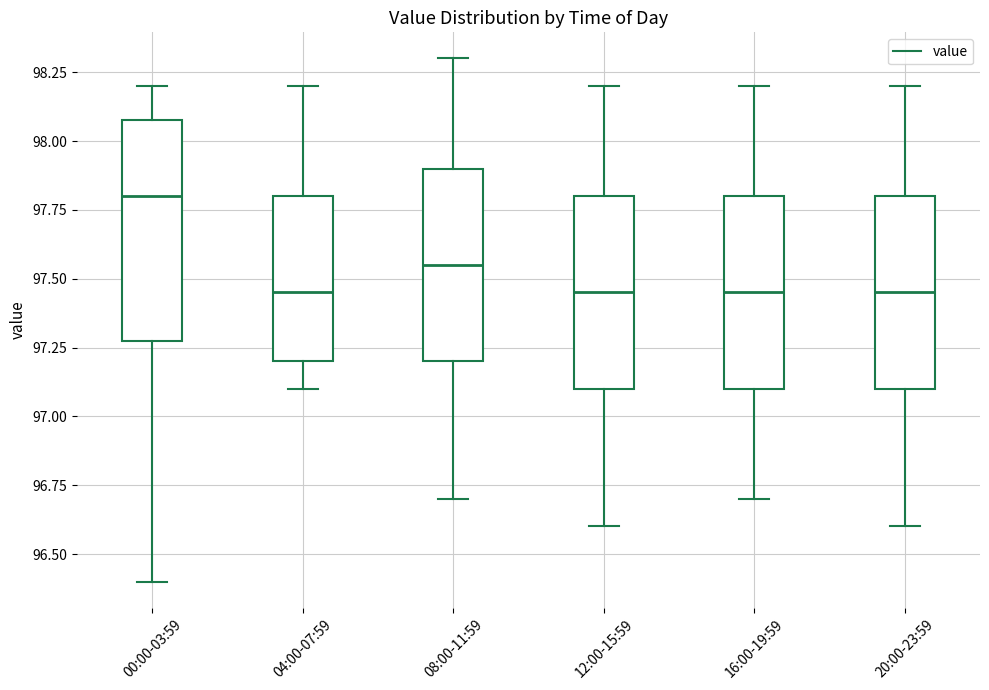

Which box is the tallest, from its lower edge to its upper edge?

00:00-03:59